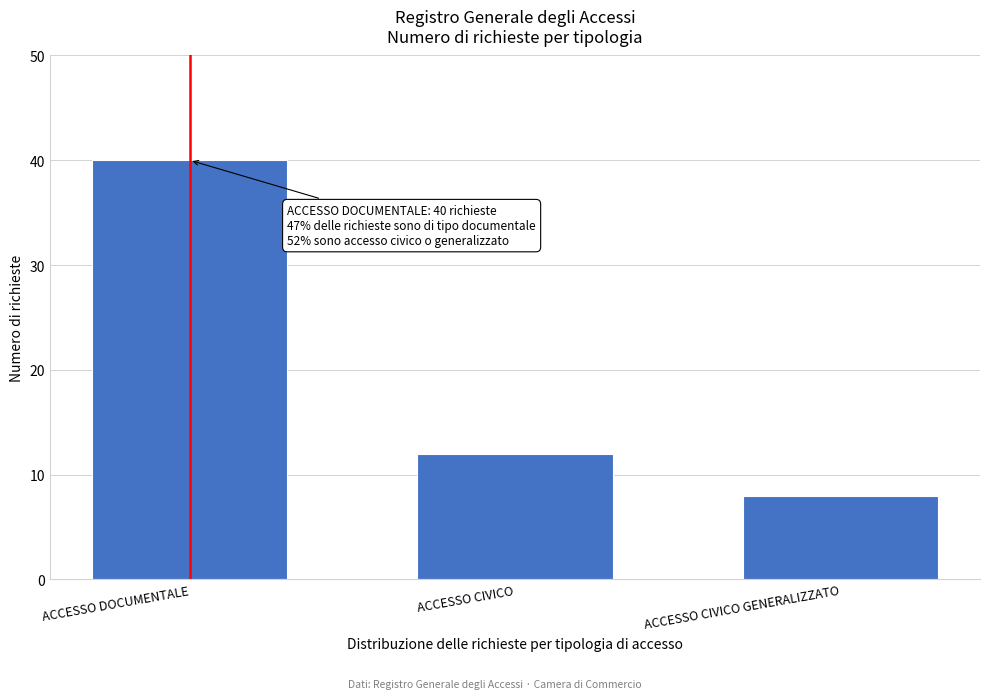

Reading right to left, what are all the values shown in this chart?

8	12	40